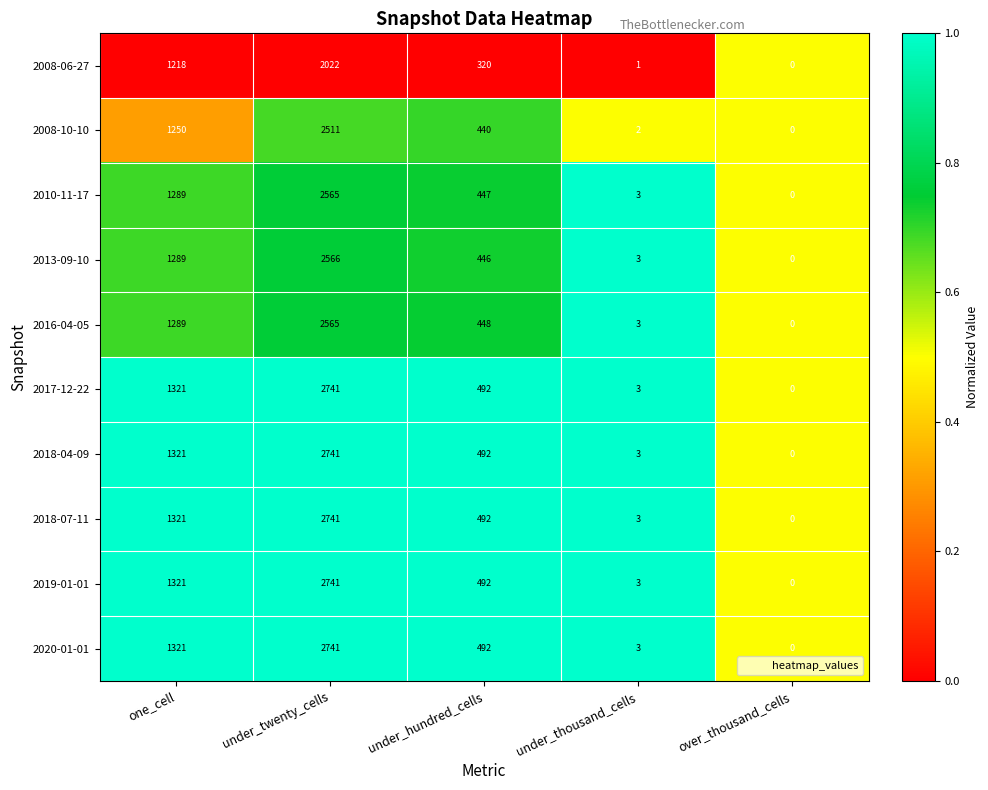

Rank the categories by 2008-06-27 value from lowest to highest.

over_thousand_cells, under_thousand_cells, under_hundred_cells, one_cell, under_twenty_cells